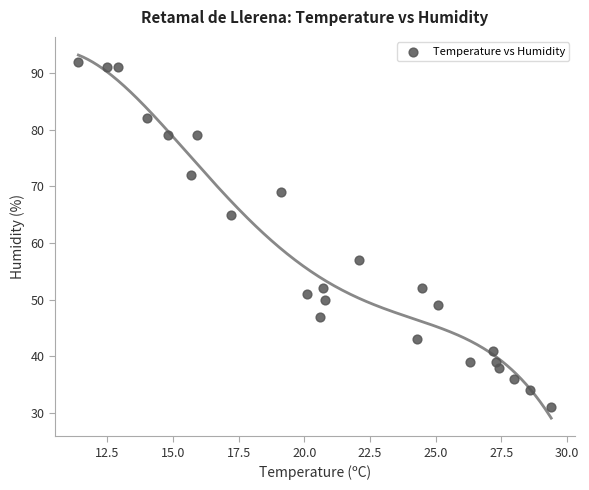

What is the range of Y values (max minus min)?

61